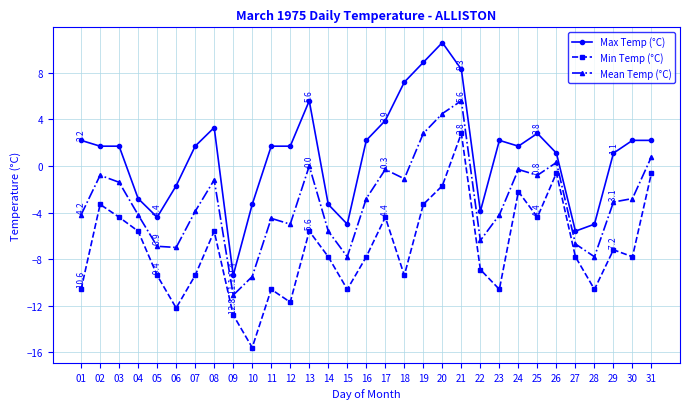

At which label does Mean Temp (°C) reach its minimum?

09